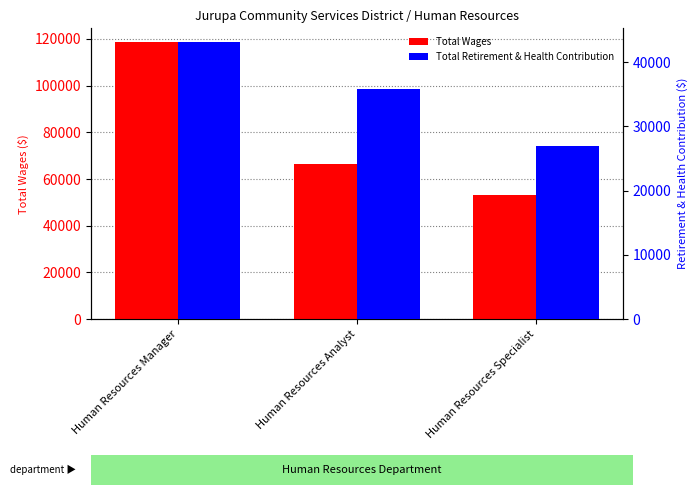

Which category has the lowest value in the Total Wages series?

Human Resources Specialist